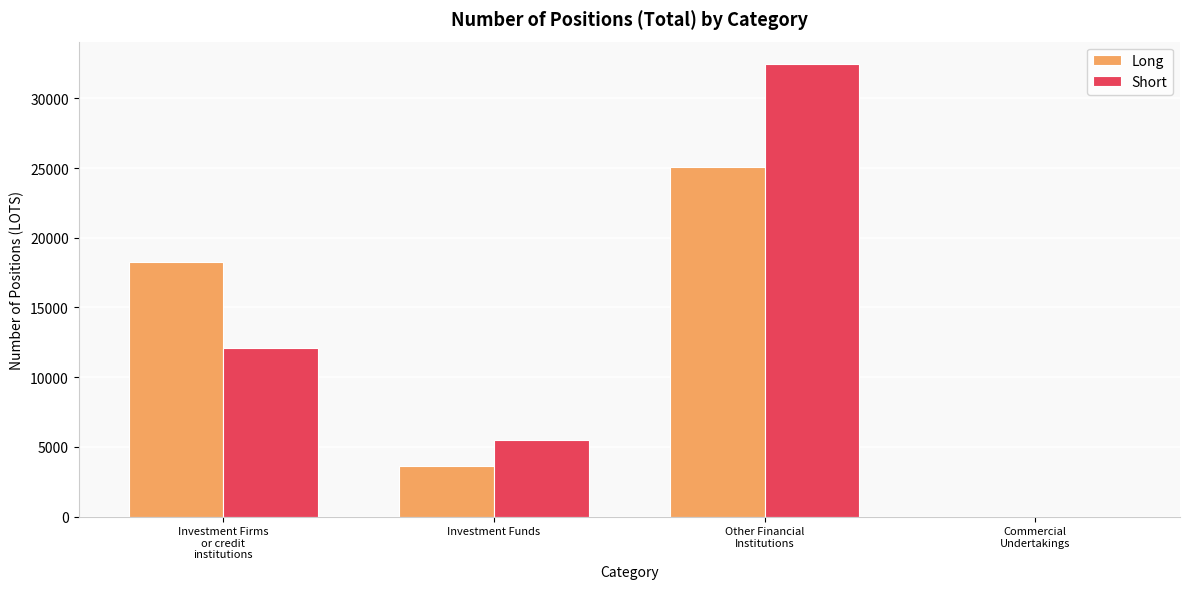

Which series has the widest spread of values?

Short